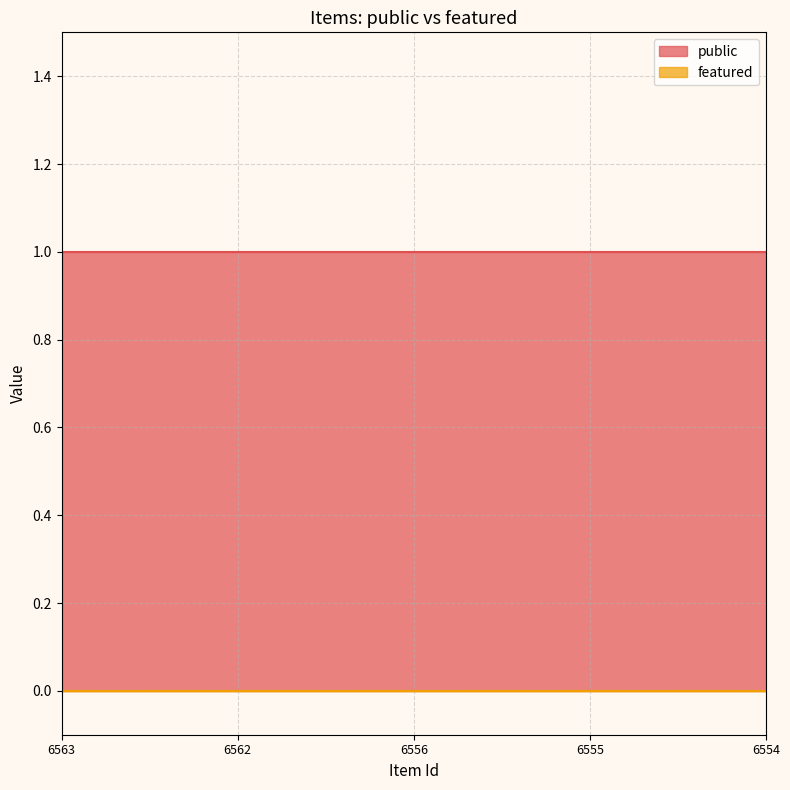

Rank the series by their average value, from lowest to highest.

featured, public